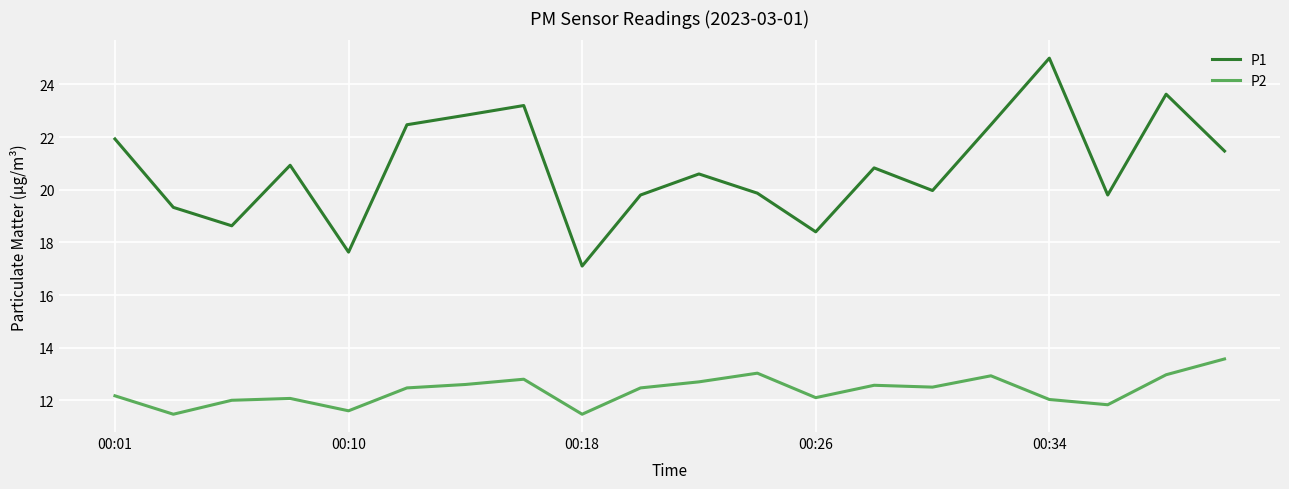

Which series has the largest total across all categories?

P1